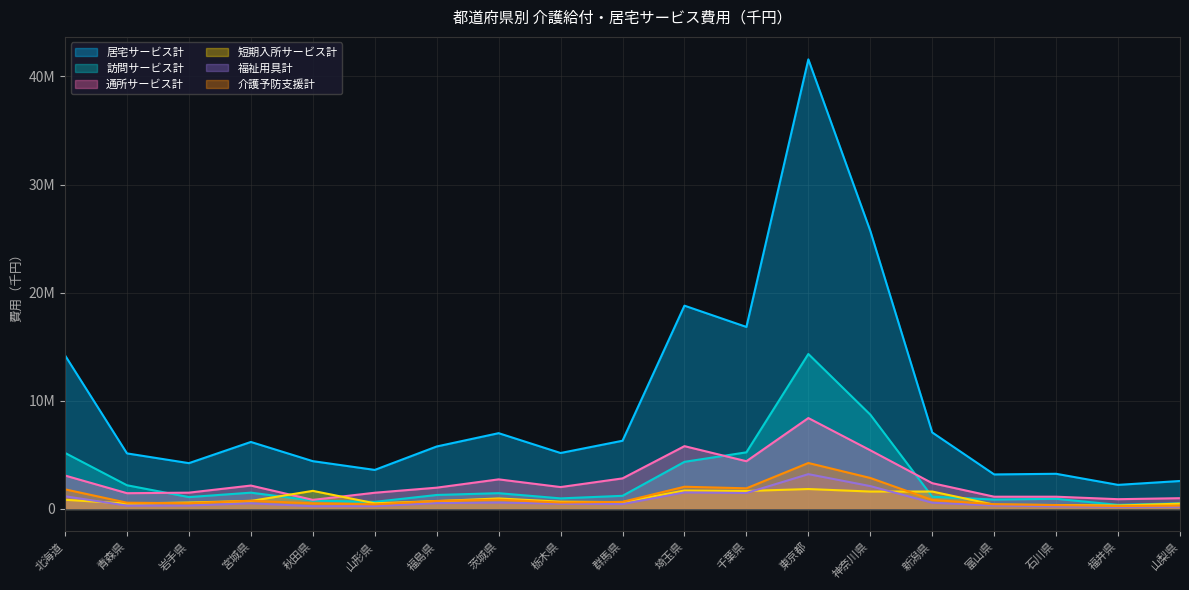

Is the value of 介護予防支援計 at 新潟県 greater than the value of 訪問サービス計 at 新潟県?

No